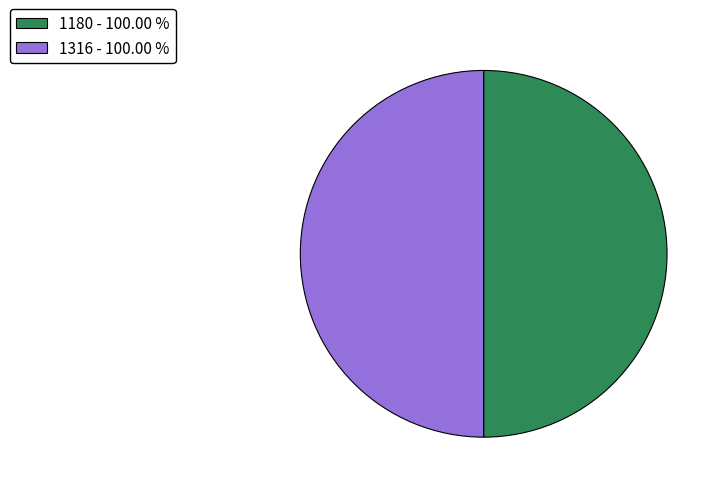

What is the ratio of the value at 1180 - 100.00 % to the value at 1316 - 100.00 %?

1.0